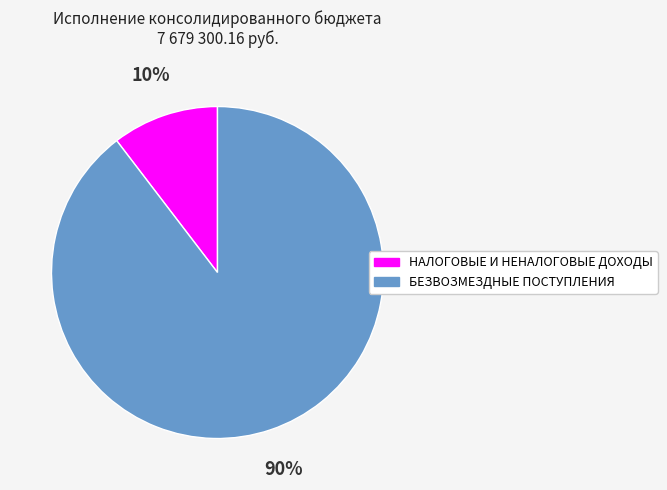

To the nearest percent, what is the average slice percentage?

50%